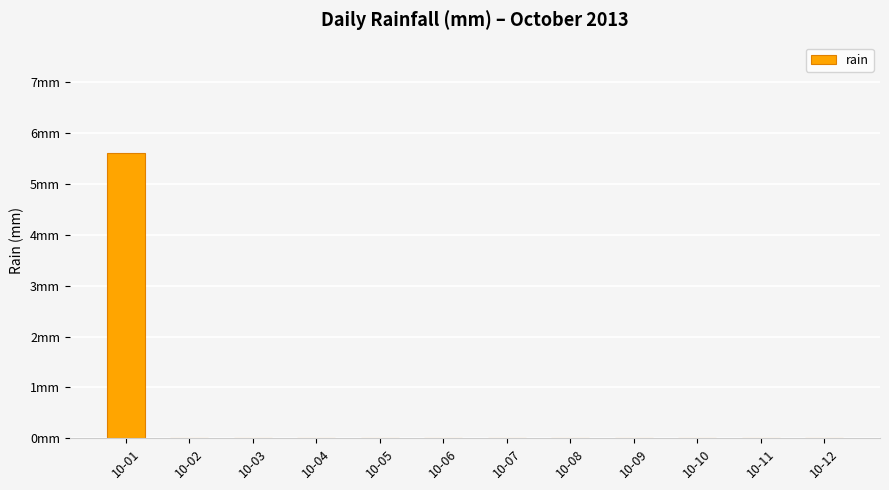

How many values are between 0 and 1?

11